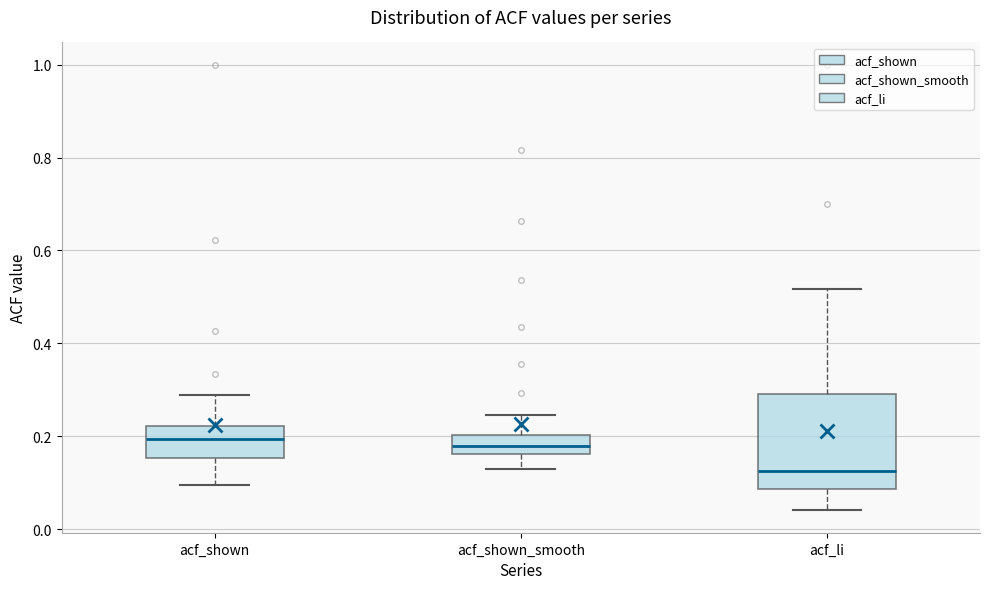

Where does the lower whisker of the box for acf_shown end on the y-axis? The values are not printed on the chart, so give them approximately, as read against the axis.

0.10